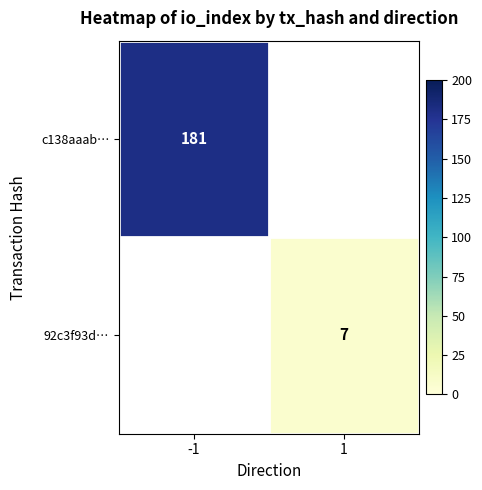

Is it true that 92c3f93d… equals 7 at 1?

True